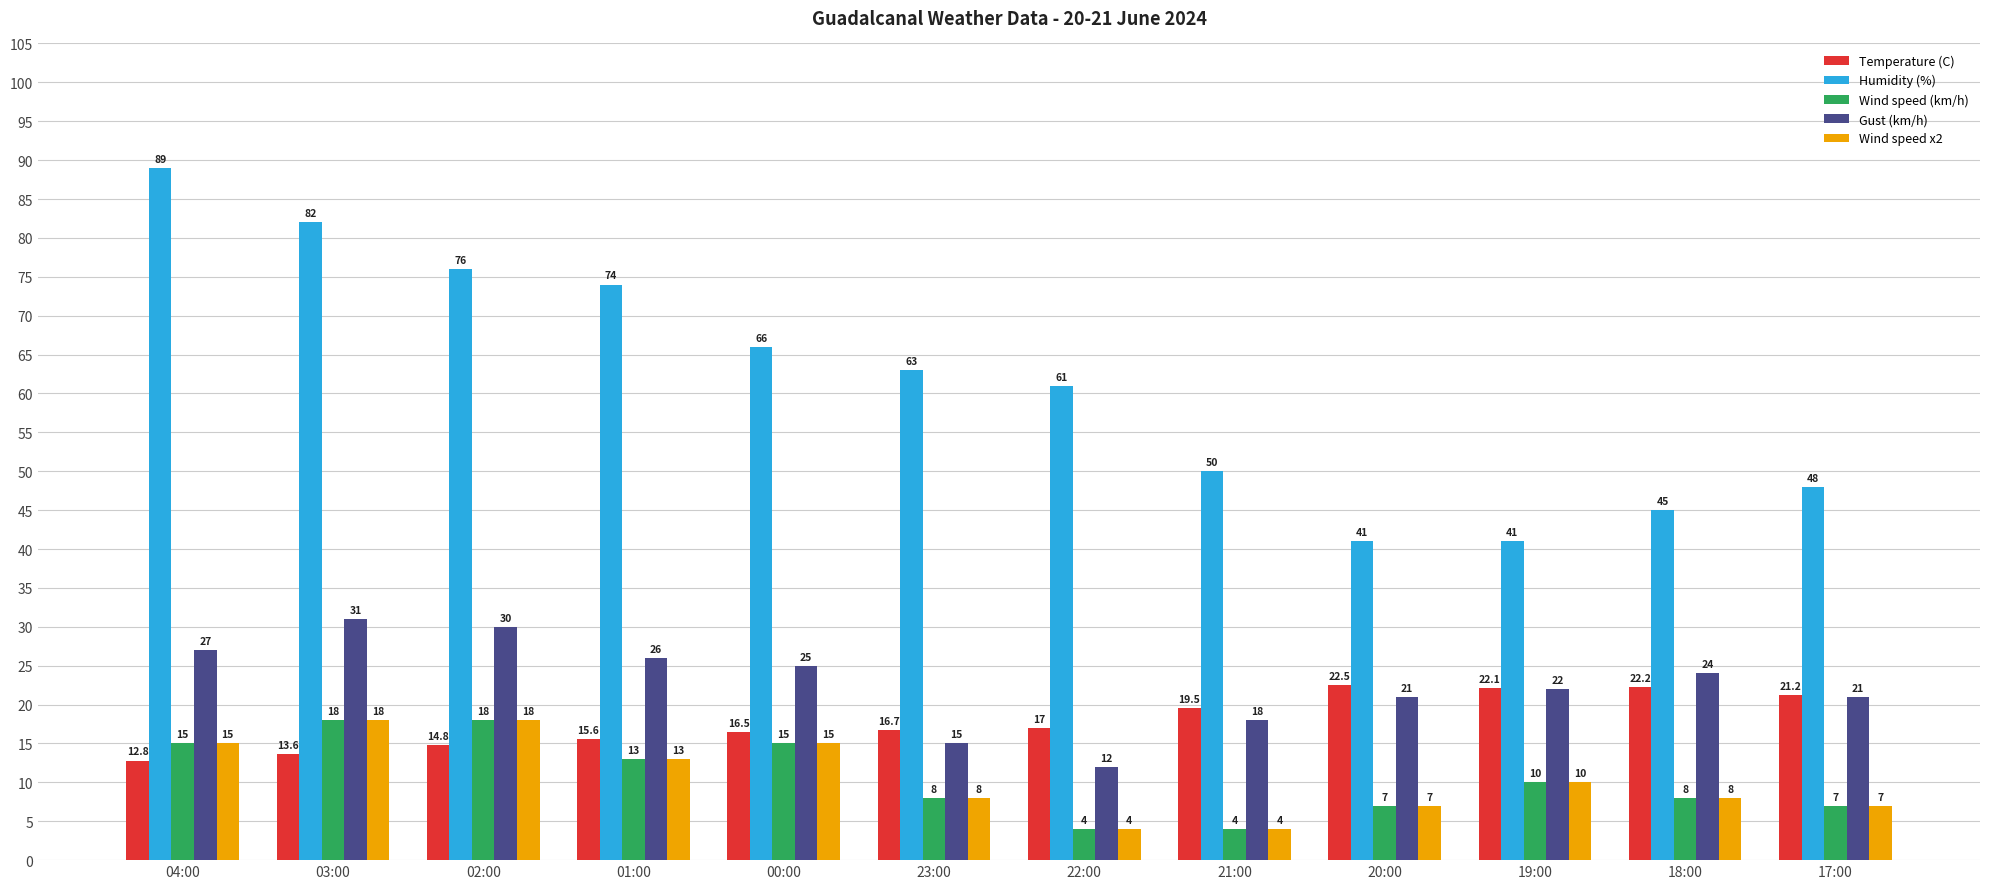

At how many categories does at least one series exceed 20?

12